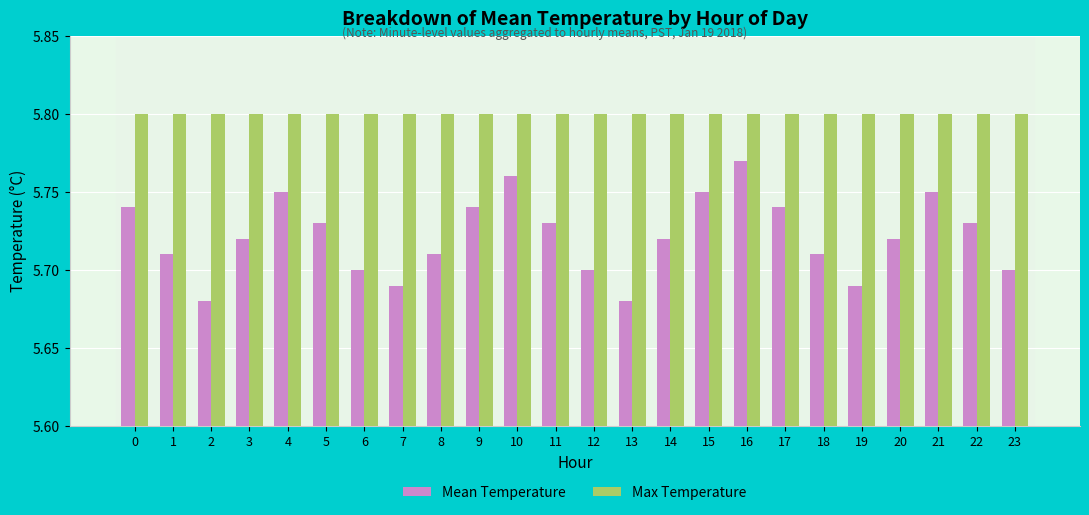

True or false: Mean Temperature has a value of 5.7 at 1.

True